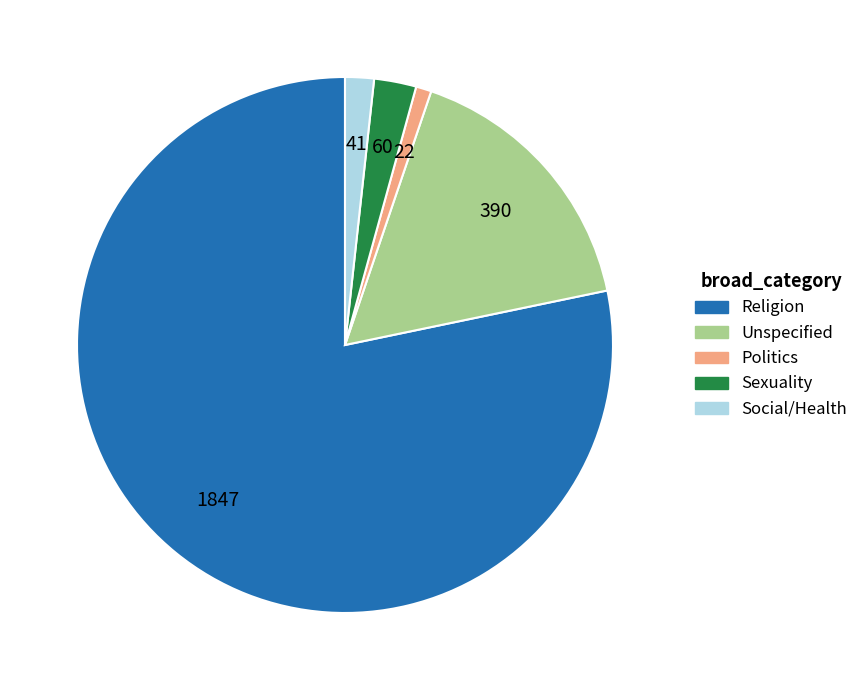

Combined, do Unspecified and Social/Health account for over 50%?

No